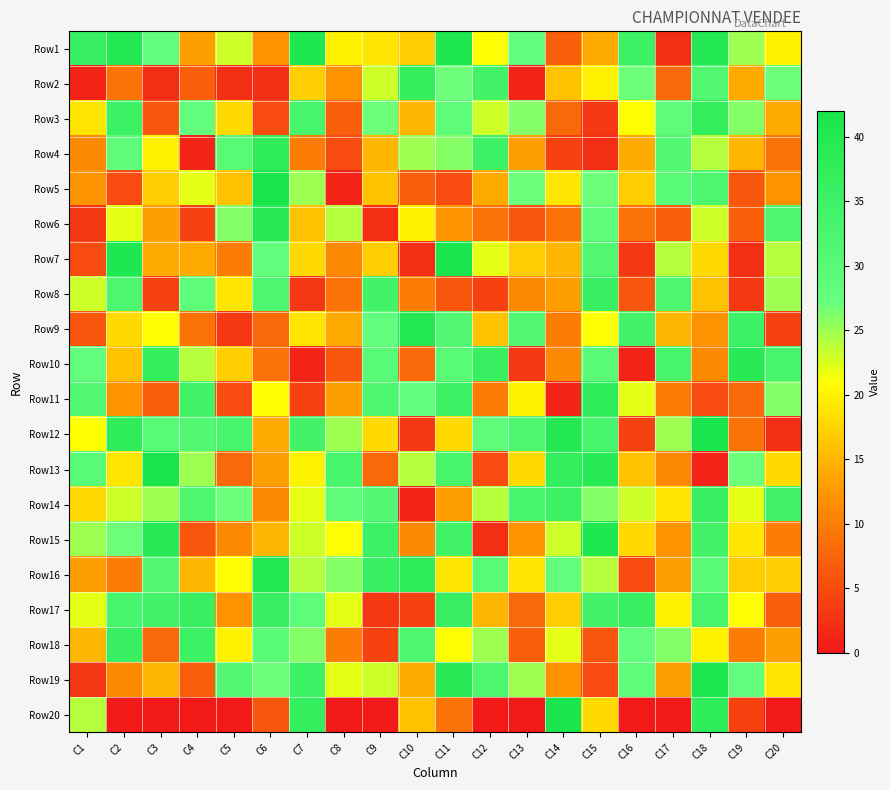

What is the total value across all series at C8?

310